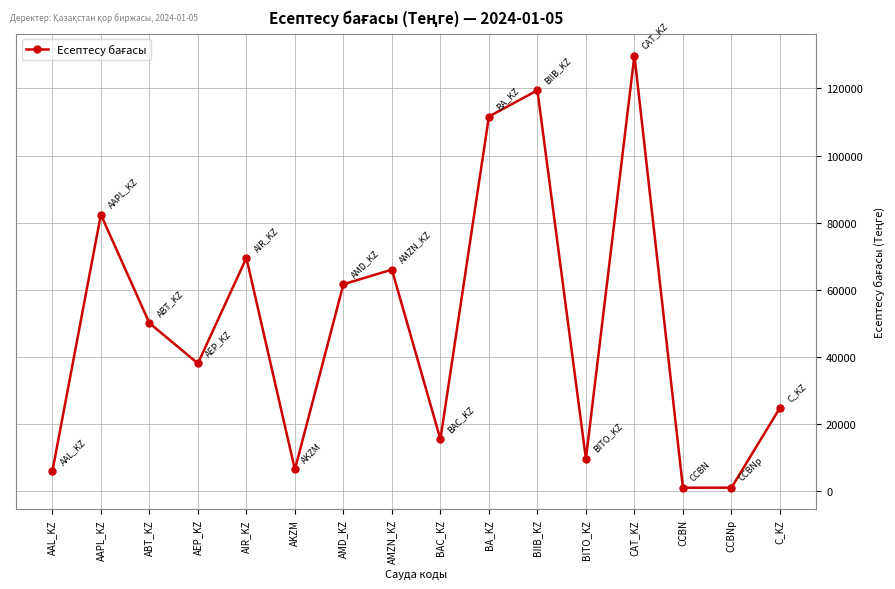

What is the difference between the second highest and second lowest values?

118397.5